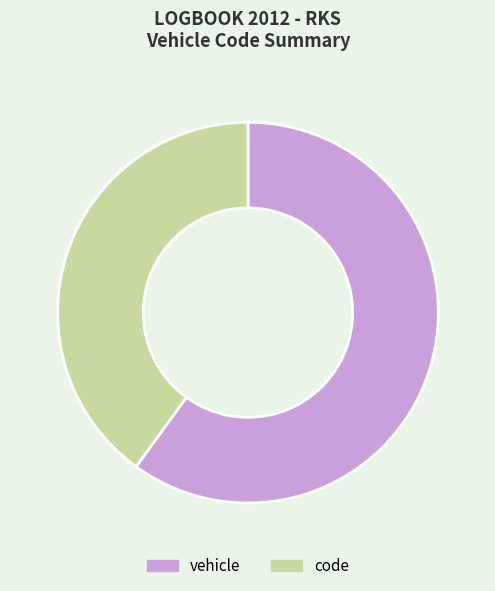

Is it true that code is 40% of the pie?

True